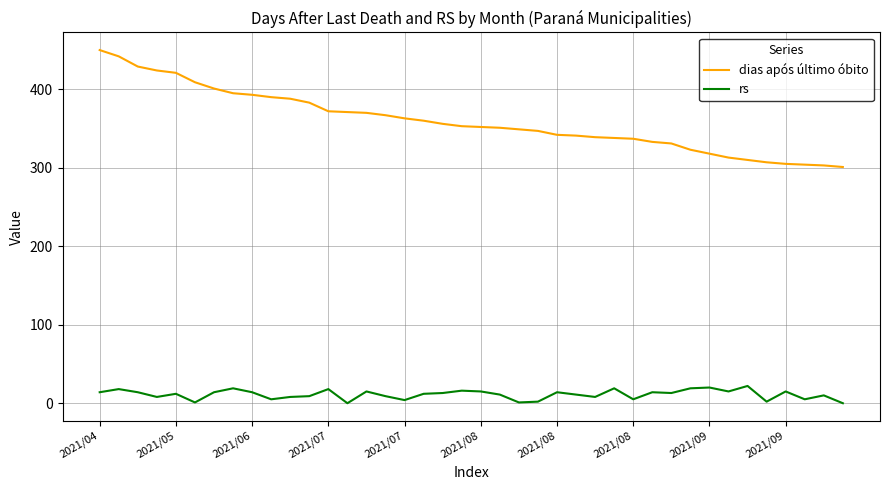

What is the difference between the second highest and second lowest values in the dias após último óbito series?

139